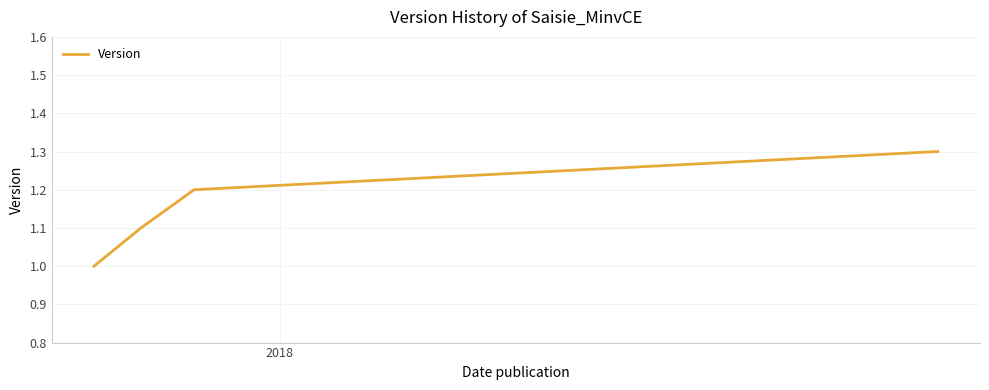

What is the greatest value displayed?

1.3